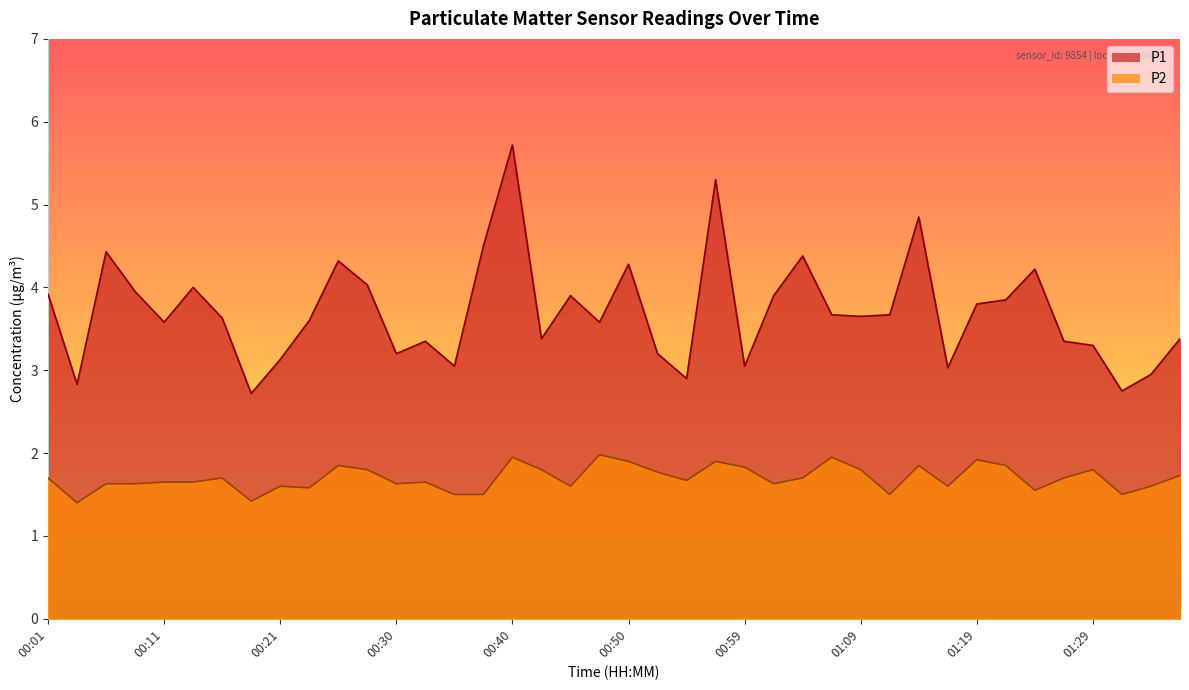

Which series has the largest total across all categories?

P1